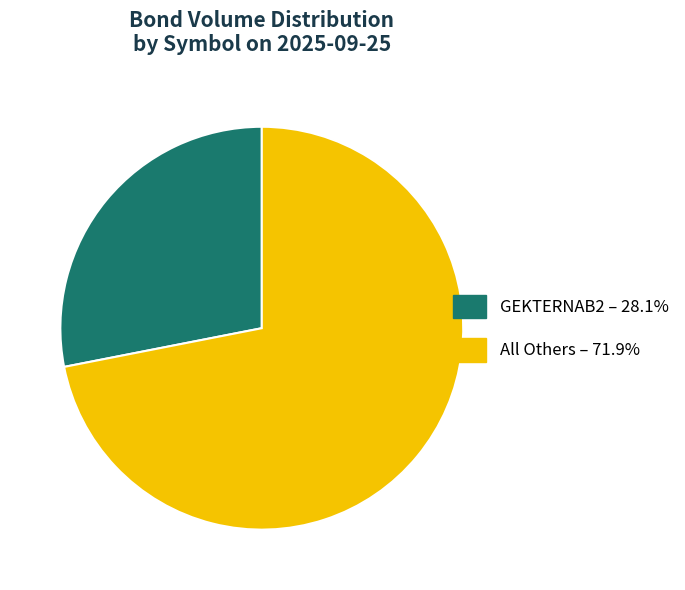

Does any single category account for the majority?

Yes